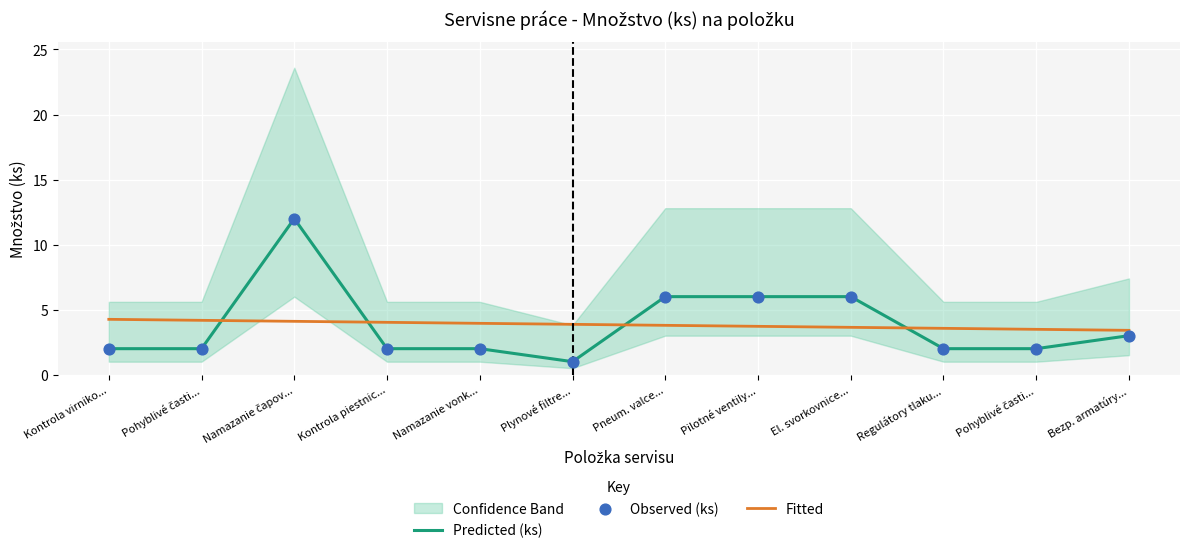

Which series has the largest total across all categories?

Predicted (ks)